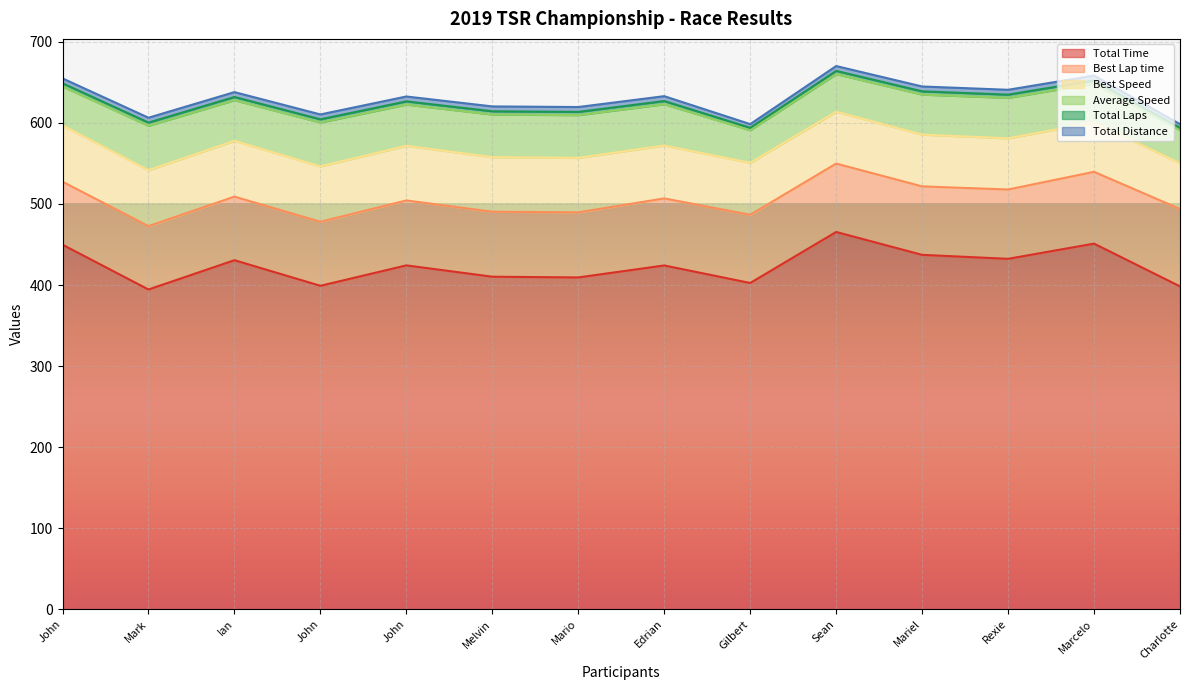

Reading left to right, transcribe all the data shown in this chart.

Total Time: John Paul Sabeniano=449.7	Mark Jayson Delos Reyes=394.4	Ian Samson=430.6	John Joseph Tan=399.0	John Restton Cortes=424.2	Melvin Corcino=410.2	Mario Awa Jr.=409.3	Edrian Agunos=424.1	Gilbert Enriquez=402.5	Sean Andrej Ondillo=465.5	Mariel Labricane=437.2	Rexie Sayno=432.3	Marcelo Suba=451.1	Charlotte Aldevera=398.3
Best Lap time: John Paul Sabeniano=77.7	Mark Jayson Delos Reyes=78.2	Ian Samson=78.5	John Joseph Tan=79.0	John Restton Cortes=80.1	Melvin Corcino=80.2	Mario Awa Jr.=80.3	Edrian Agunos=82.7	Gilbert Enriquez=84.2	Sean Andrej Ondillo=84.4	Mariel Labricane=84.5	Rexie Sayno=85.6	Marcelo Suba=88.6	Charlotte Aldevera=95.5
Best Speed: John Paul Sabeniano=69.5	Mark Jayson Delos Reyes=69.1	Ian Samson=68.8	John Joseph Tan=68.3	John Restton Cortes=67.4	Melvin Corcino=67.3	Mario Awa Jr.=67.2	Edrian Agunos=65.3	Gilbert Enriquez=64.1	Sean Andrej Ondillo=64.0	Mariel Labricane=63.9	Rexie Sayno=63.1	Marcelo Suba=60.9	Charlotte Aldevera=56.5
Average Speed: John Paul Sabeniano=48.0	Mark Jayson Delos Reyes=54.8	Ian Samson=50.2	John Joseph Tan=54.1	John Restton Cortes=50.9	Melvin Corcino=52.7	Mario Awa Jr.=52.8	Edrian Agunos=50.9	Gilbert Enriquez=40.2	Sean Andrej Ondillo=46.4	Mariel Labricane=49.4	Rexie Sayno=50.0	Marcelo Suba=47.9	Charlotte Aldevera=40.7
Total Laps: John Paul Sabeniano=4.0	Mark Jayson Delos Reyes=4.0	Ian Samson=4.0	John Joseph Tan=4.0	John Restton Cortes=4.0	Melvin Corcino=4.0	Mario Awa Jr.=4.0	Edrian Agunos=4.0	Gilbert Enriquez=3.0	Sean Andrej Ondillo=4.0	Mariel Labricane=4.0	Rexie Sayno=4.0	Marcelo Suba=4.0	Charlotte Aldevera=3.0
Total Distance: John Paul Sabeniano=6.0	Mark Jayson Delos Reyes=6.0	Ian Samson=6.0	John Joseph Tan=6.0	John Restton Cortes=6.0	Melvin Corcino=6.0	Mario Awa Jr.=6.0	Edrian Agunos=6.0	Gilbert Enriquez=4.5	Sean Andrej Ondillo=6.0	Mariel Labricane=6.0	Rexie Sayno=6.0	Marcelo Suba=6.0	Charlotte Aldevera=4.5